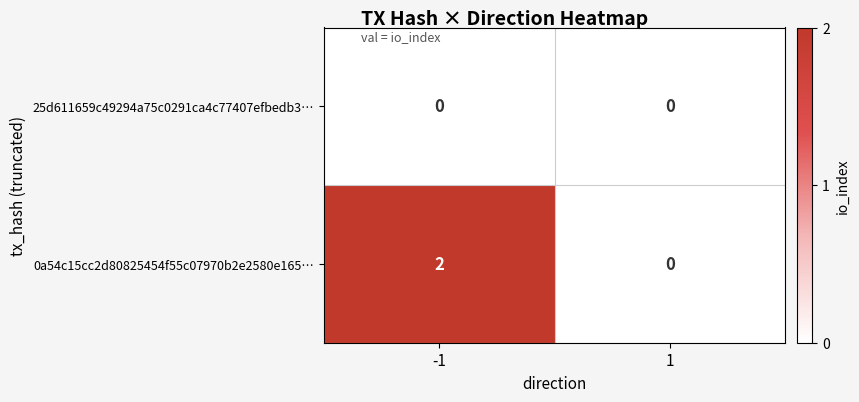

Which series has the largest total across all categories?

0a54c15cc2d80825454f55c07970b2e2580e165…